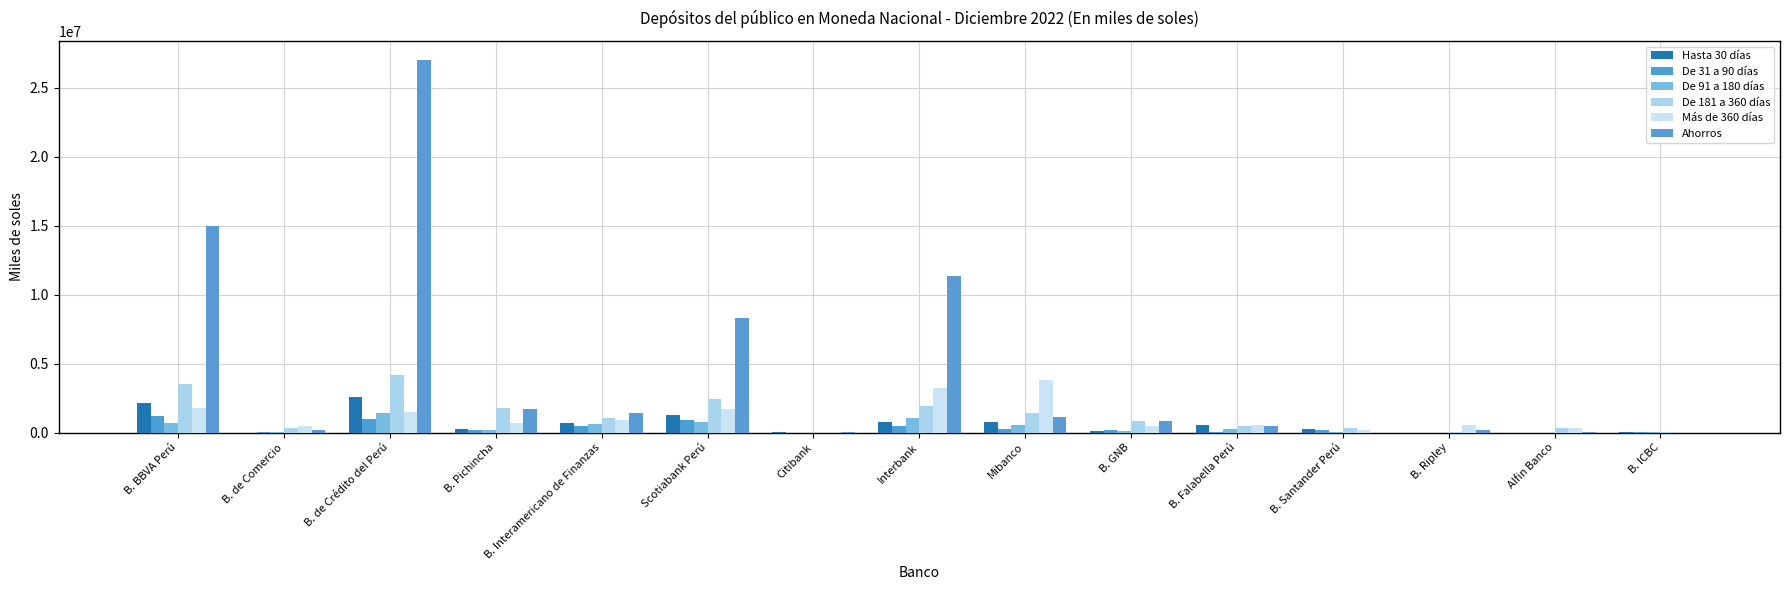

Between Citibank and B. ICBC, which is larger?

B. ICBC